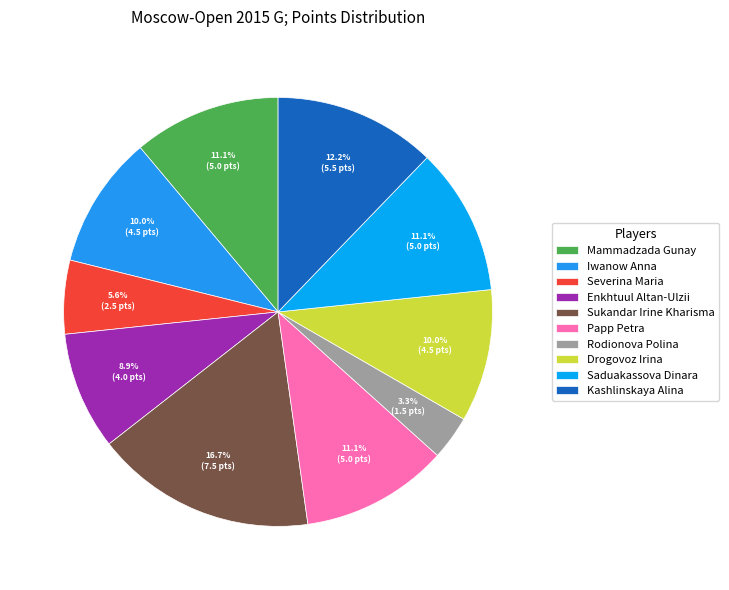

What percentage is the Mammadzada Gunay slice, to the nearest percent?

11%